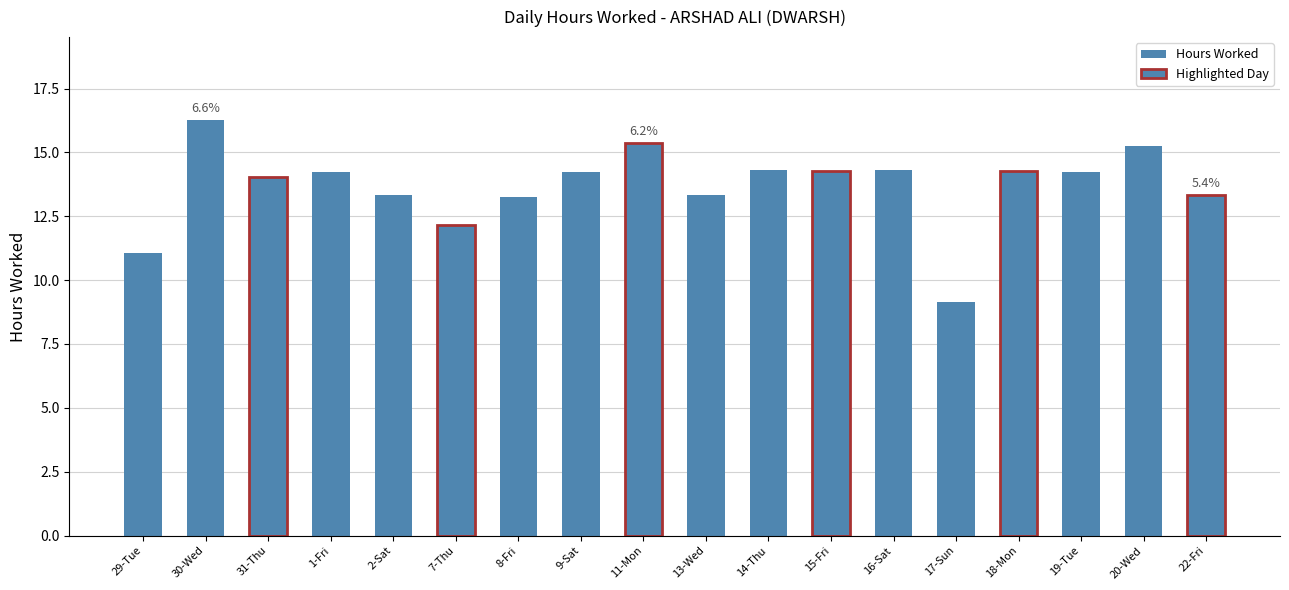

What is the minimum value shown in the chart?

9.1